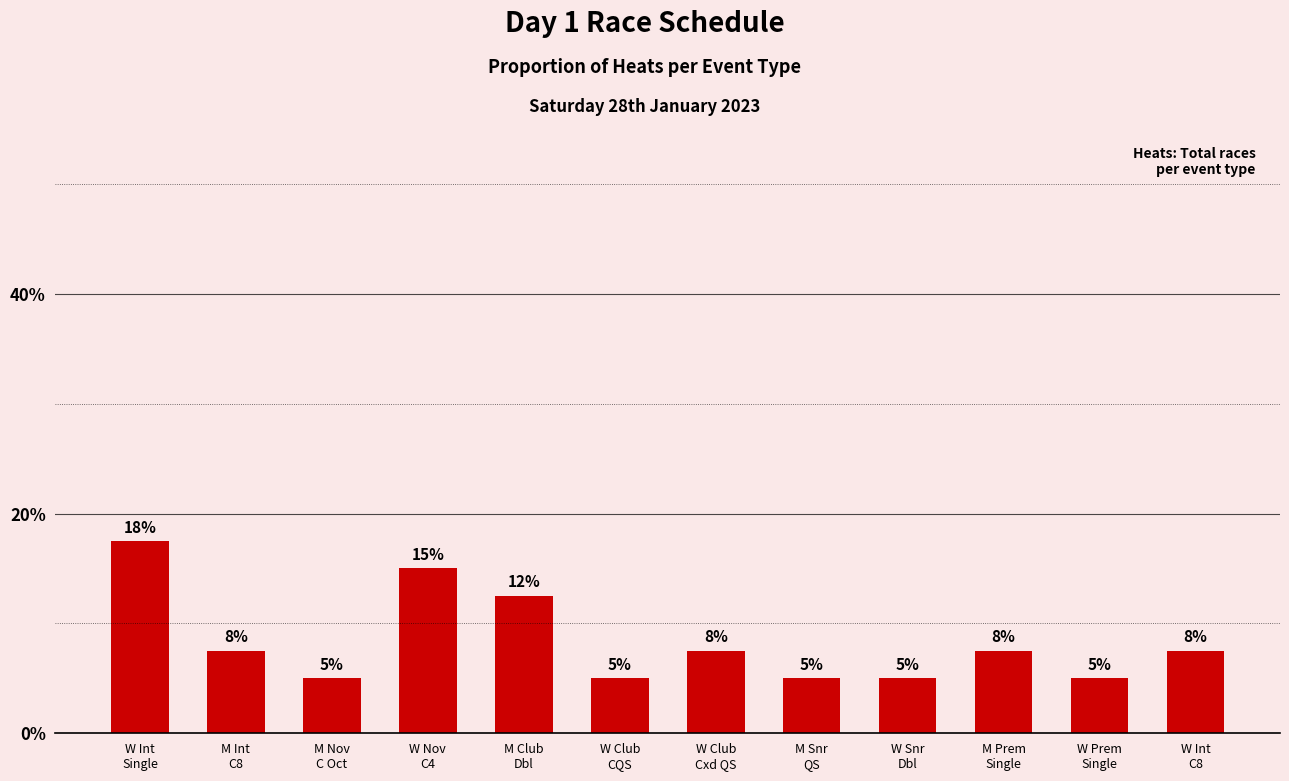

What value does the data have at M Nov
C Oct?

5.0